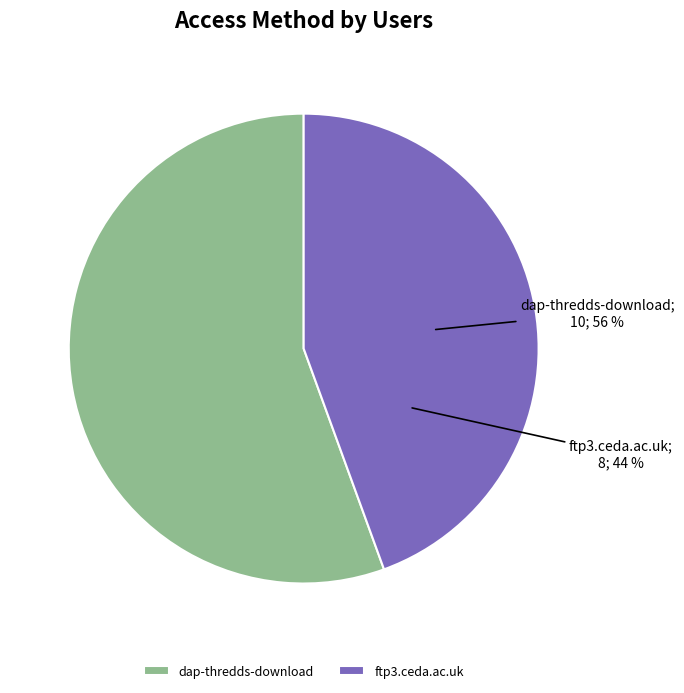

Does ftp3.ceda.ac.uk represent more than half of the total?

No